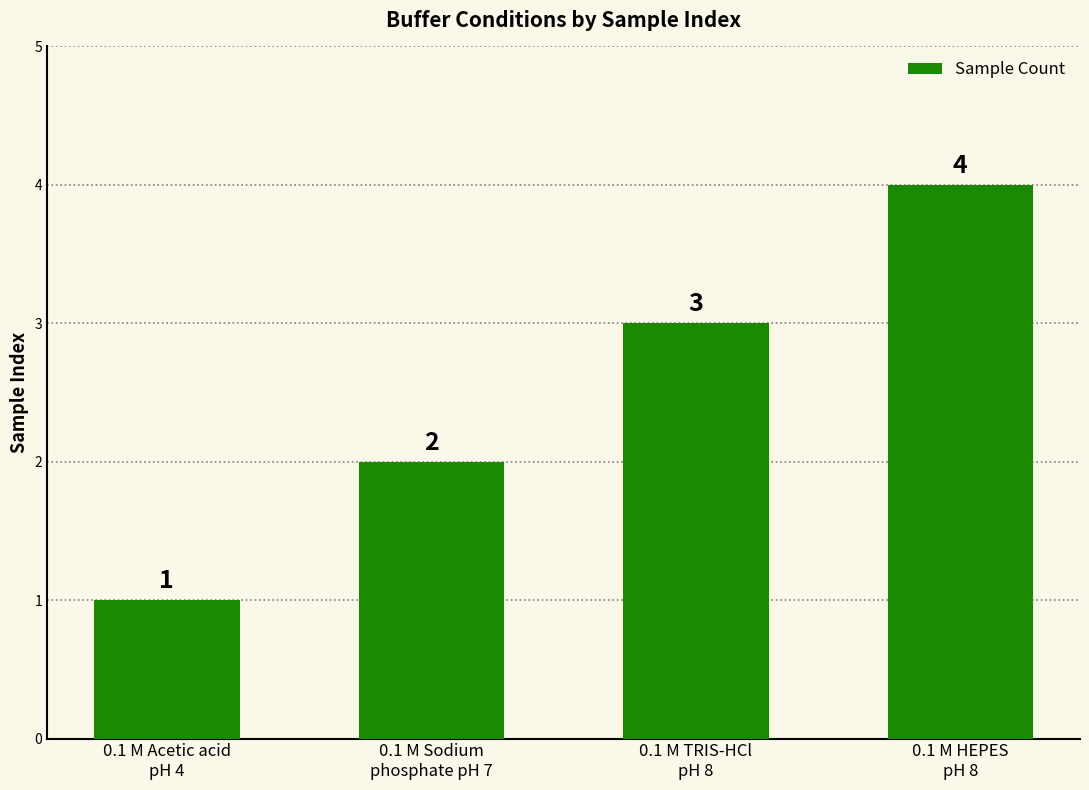

What position from the left is 0.1 M HEPES
pH 8?

4